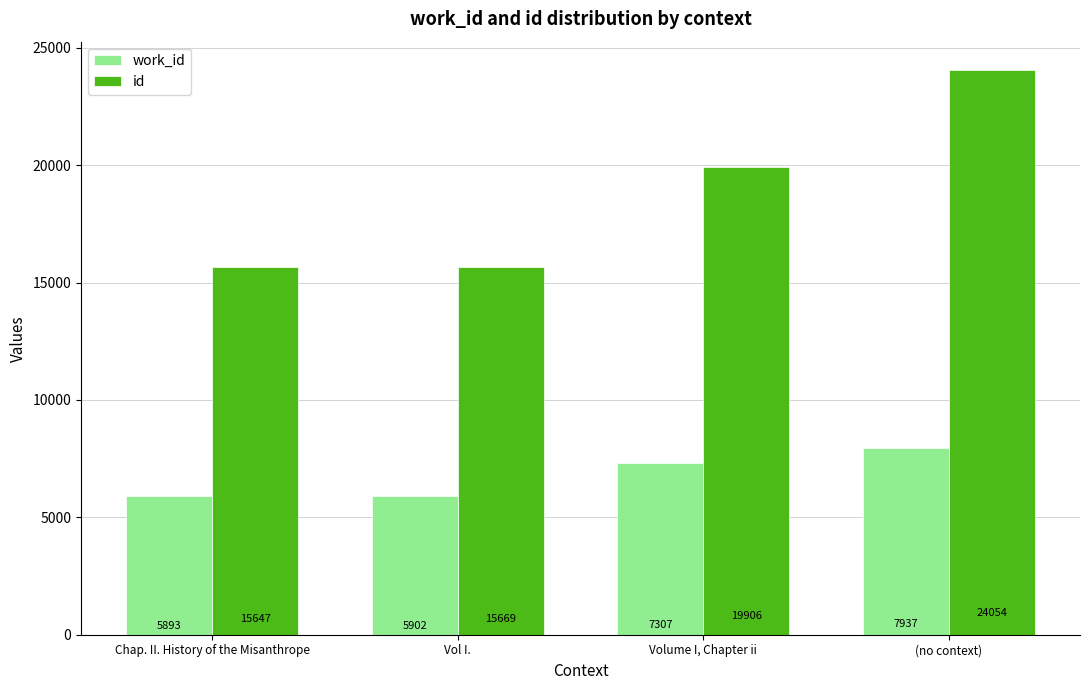

How many bars are there in each group?

2